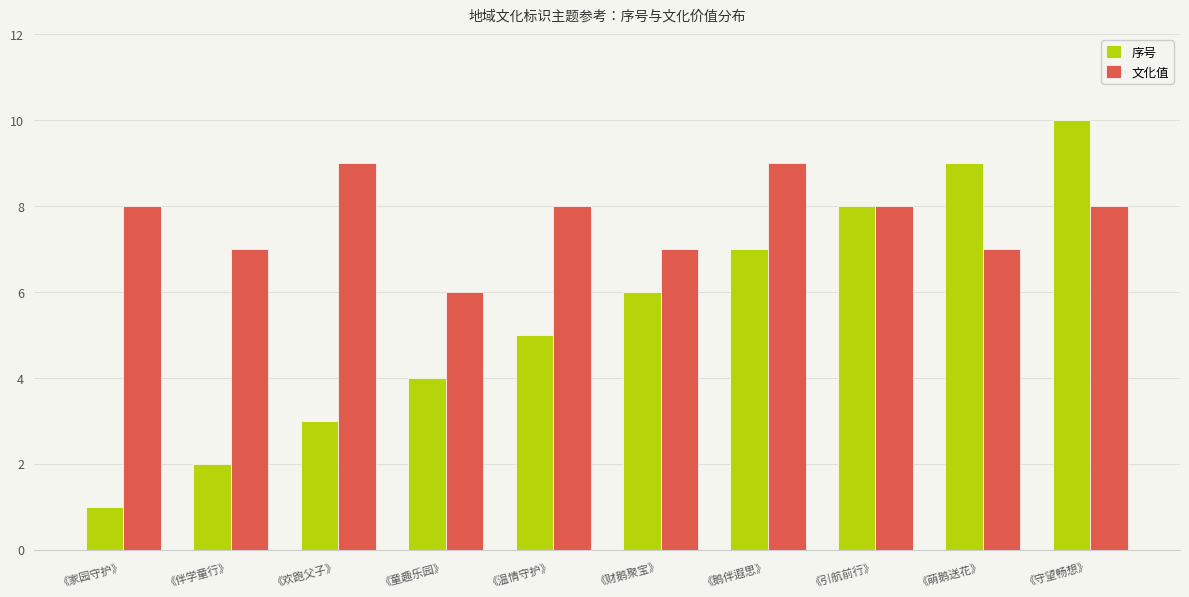

Reading left to right, what are all the values shown in this chart?

序号: 1	2	3	4	5	6	7	8	9	10
文化值: 8	7	9	6	8	7	9	8	7	8